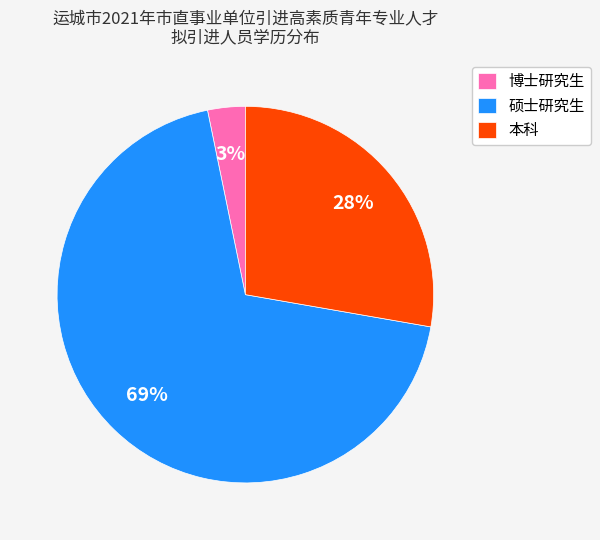

Does 硕士研究生 account for over 50% of the chart?

Yes